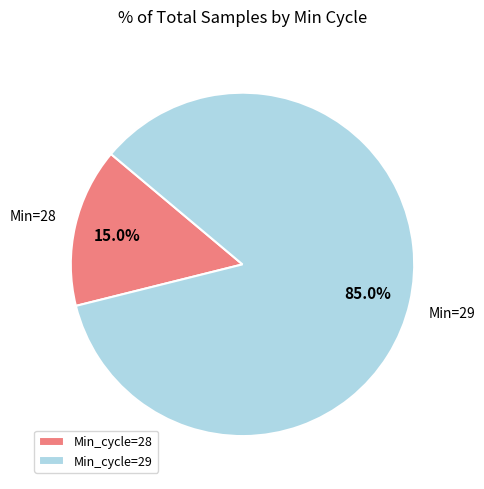

Which category has the biggest portion of the pie?

Min_cycle=29